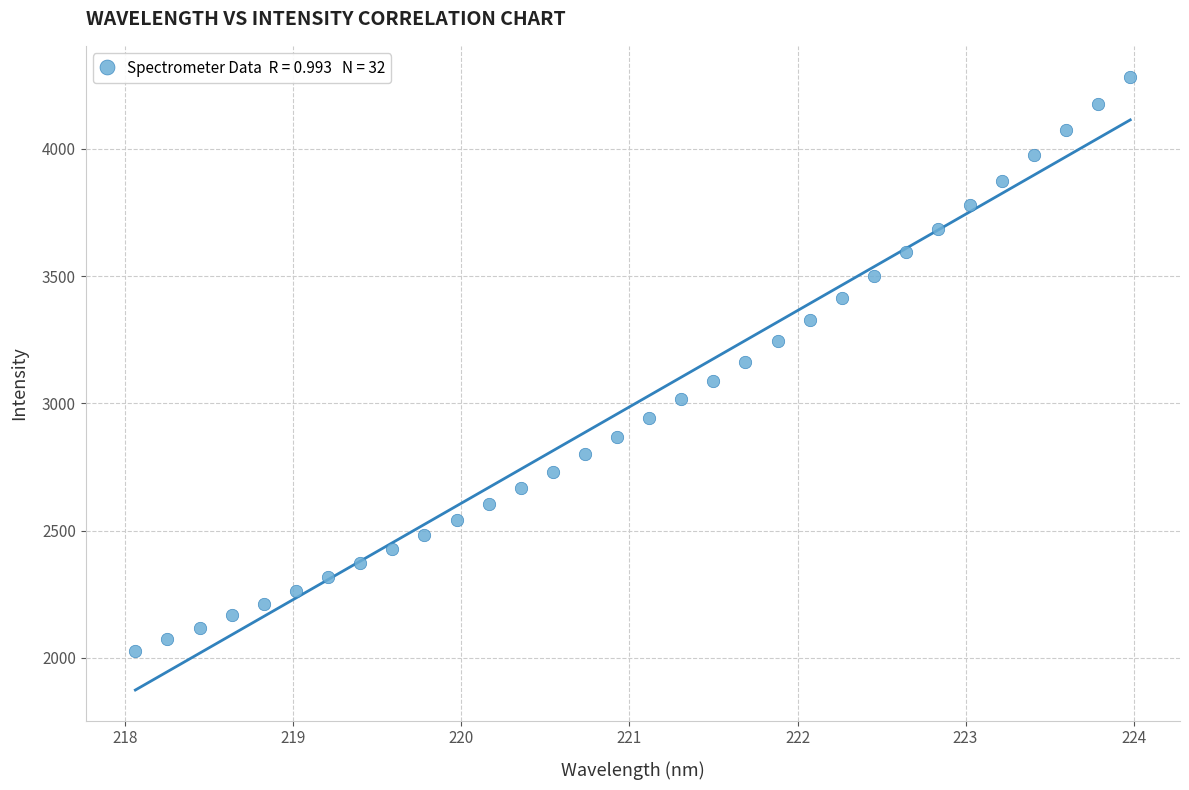

What is the range of X values (max minus min)?

5.9